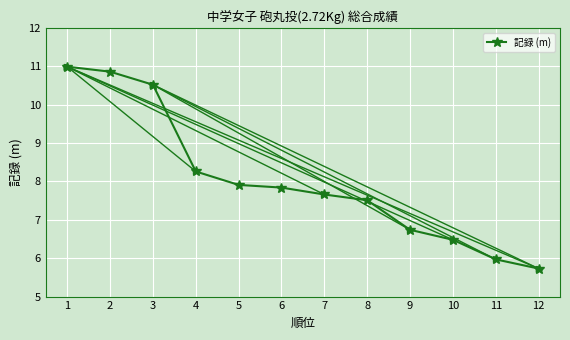

What is the average value?

8.0